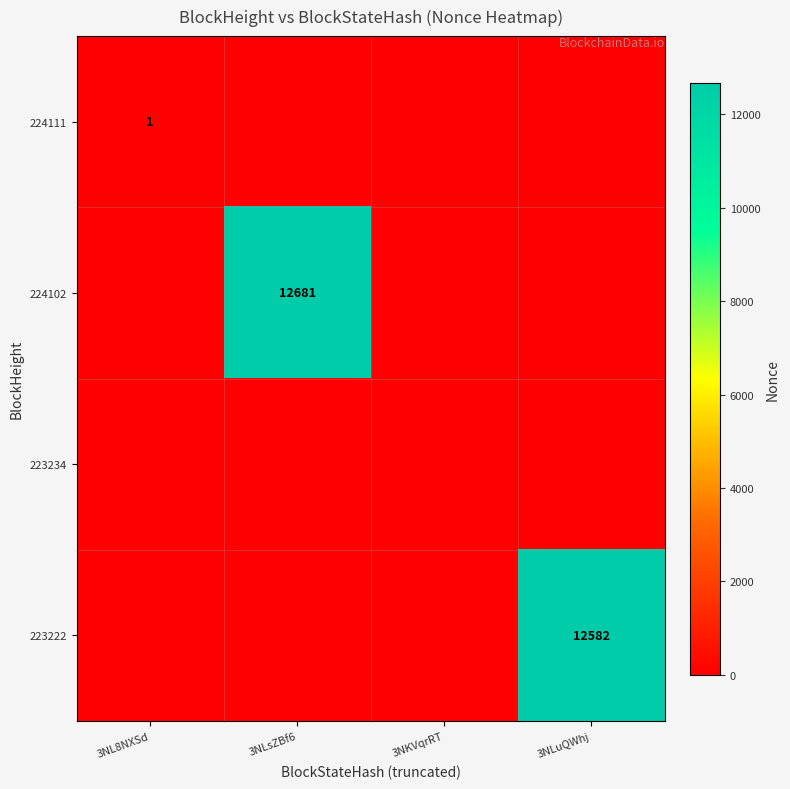

Is it true that 223222 equals 6376 at 3NLuQWhj?

False